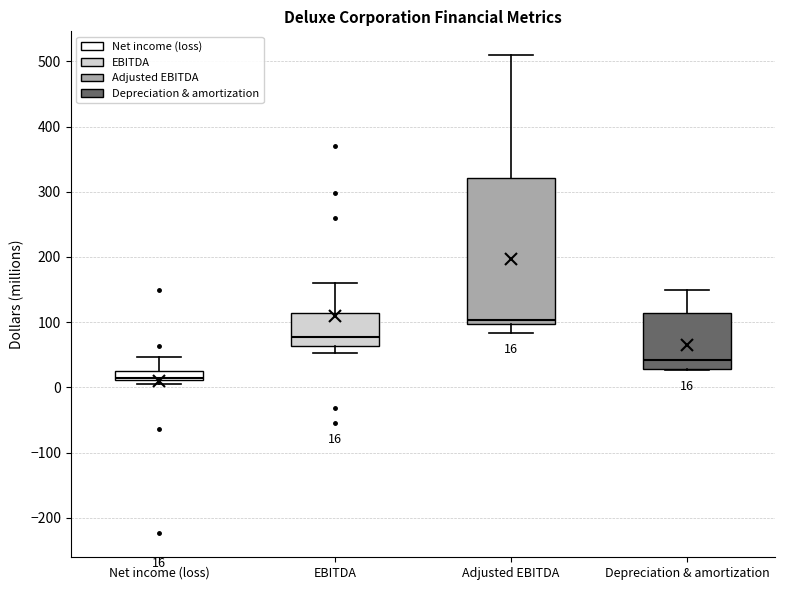

Which box has the lowest median line?

Net income (loss)